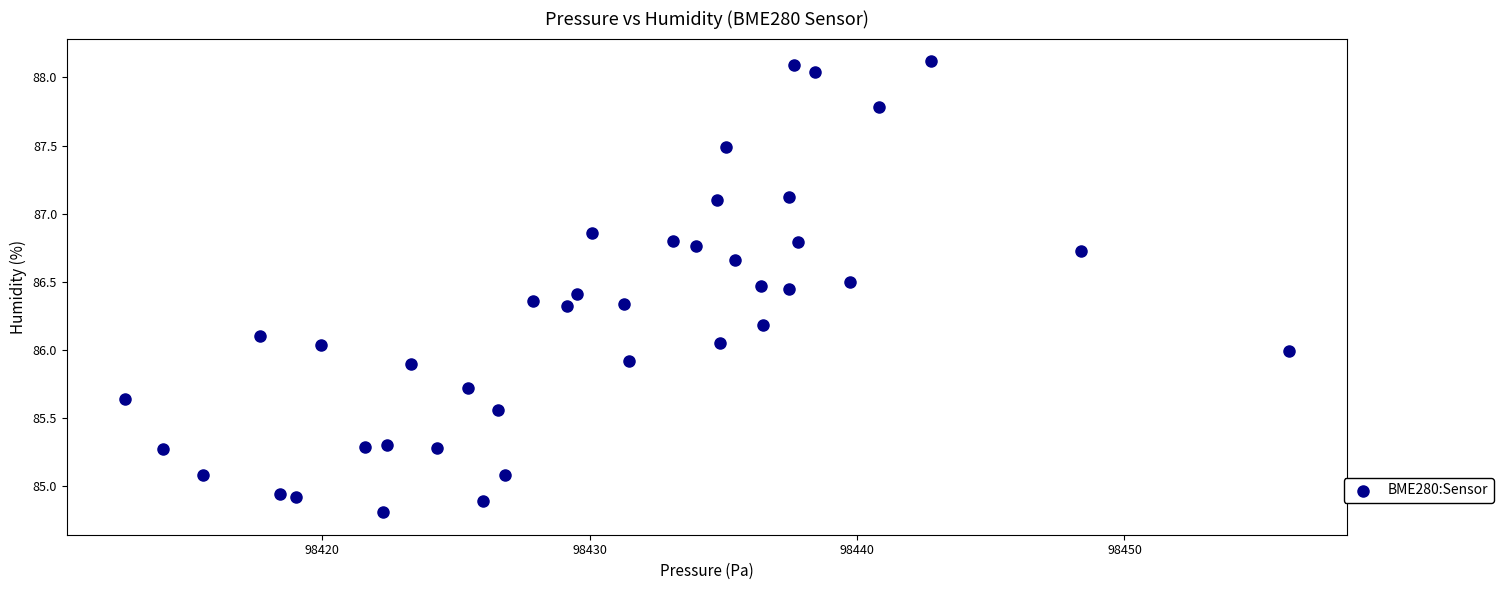

What is the range of Y values (max minus min)?

3.3